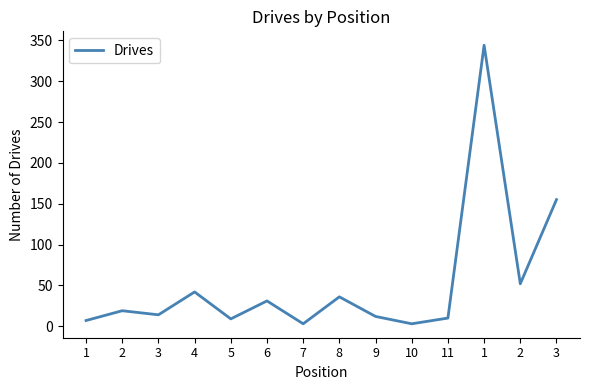

Is it true that the value at 3 is 14?

True